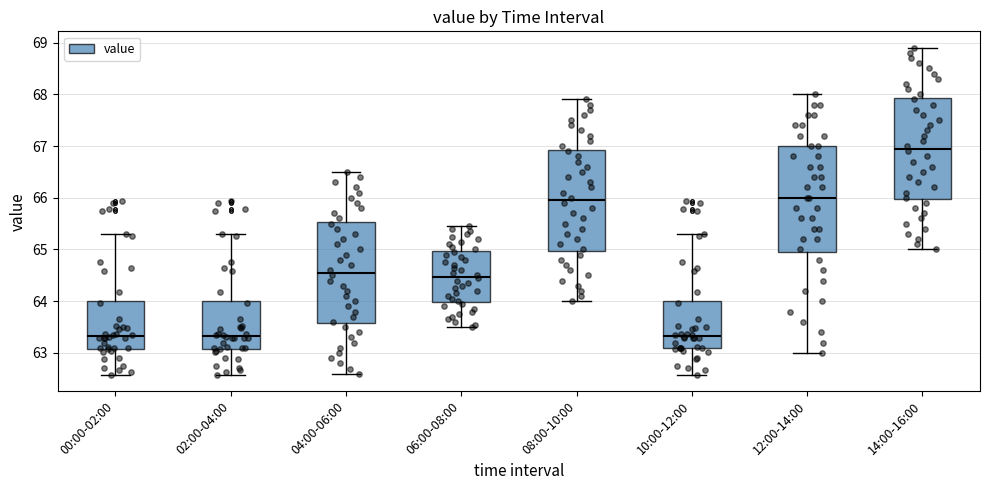

Reading left to right, transcribe this box plot: for each box, give where its median line is, the range the box spans, and where its two whiskers end, as read against the y-axis. The values are not printed on the chart, so give them approximately, as read against the axis.

00:00-02:00: median 63.3, box 63.1 to 64.0, whiskers 62.6 to 65.3
02:00-04:00: median 63.3, box 63.1 to 64.0, whiskers 62.6 to 65.3
04:00-06:00: median 64.6, box 63.6 to 65.5, whiskers 62.6 to 66.5
06:00-08:00: median 64.5, box 64.0 to 65.0, whiskers 63.5 to 65.5
08:00-10:00: median 66.0, box 65.0 to 66.9, whiskers 64.0 to 67.9
10:00-12:00: median 63.3, box 63.1 to 64.0, whiskers 62.6 to 65.3
12:00-14:00: median 66.0, box 65.0 to 67.0, whiskers 63.0 to 68.0
14:00-16:00: median 67.0, box 66.0 to 67.9, whiskers 65.0 to 68.9